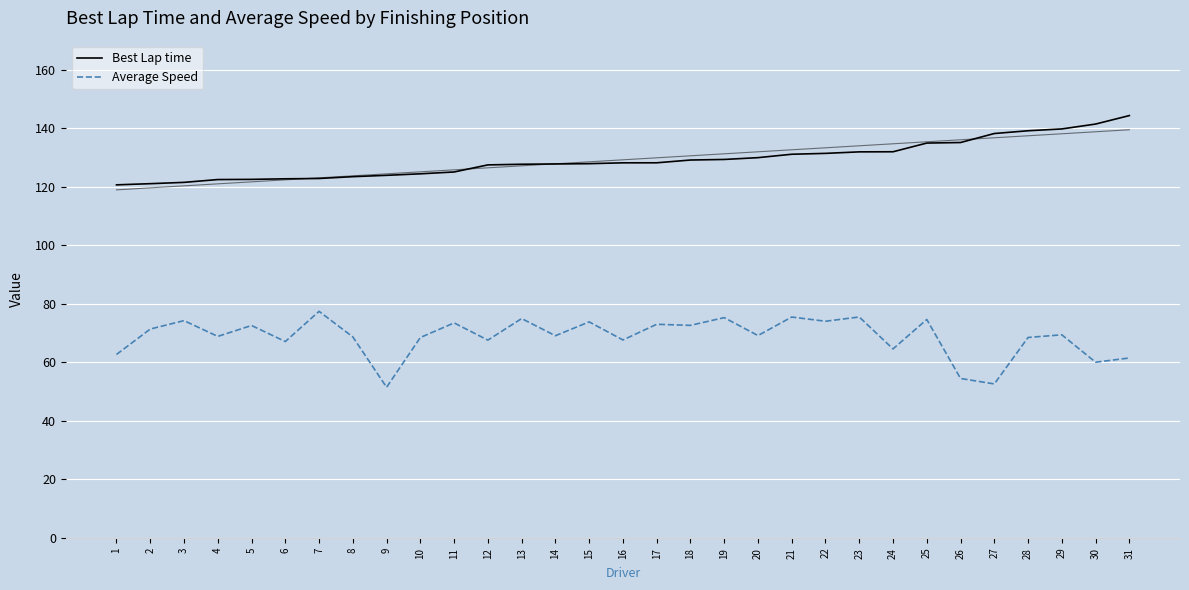

List the series in order of their overall mean, lowest first.

Average Speed, Best Lap time